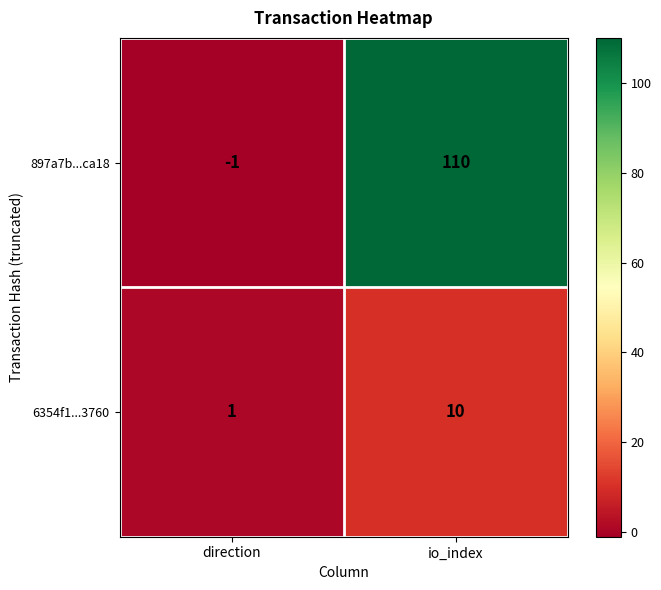

Which series changed the most between direction and io_index?

897a7b...ca18